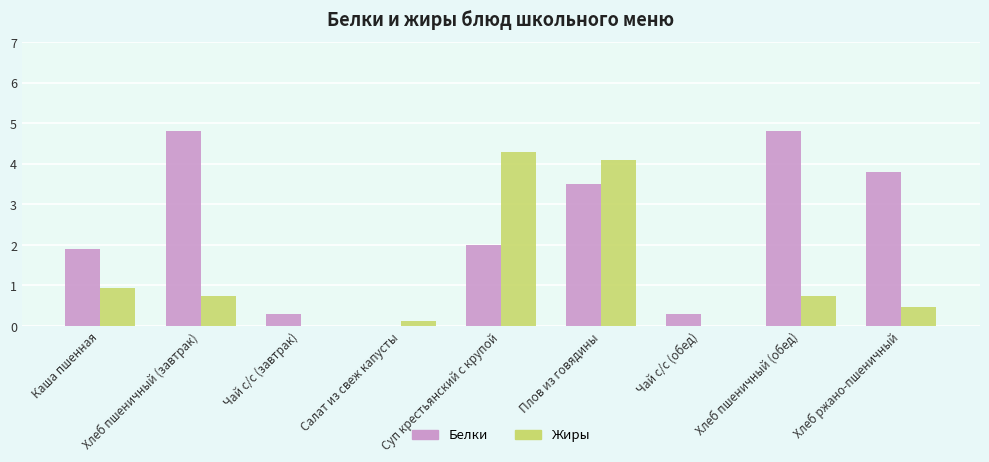

What is the sum of the Белки values at Хлеб пшеничный (завтрак) and Чай с/с (завтрак)?

5.1